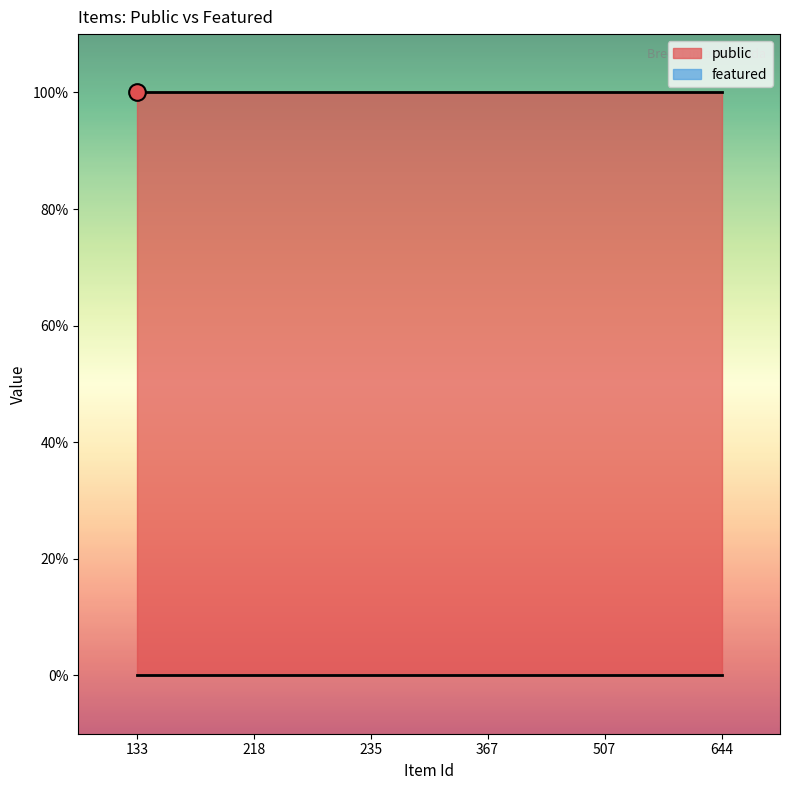

True or false: featured and public cross at least once.

False